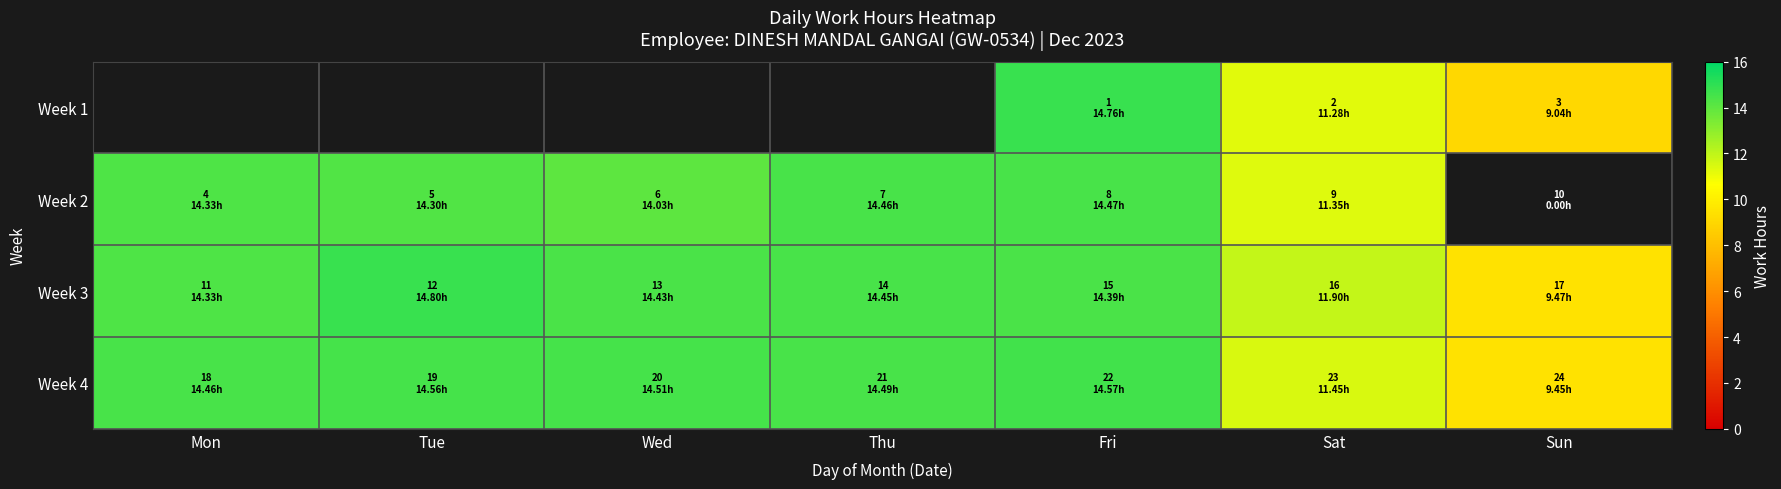

What is the maximum value shown in the chart?

14.8